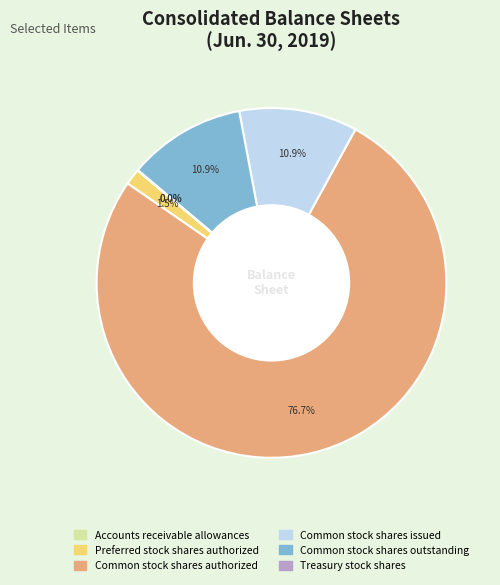

Is the sum of Common stock shares authorized and Preferred stock shares authorized greater than half?

Yes